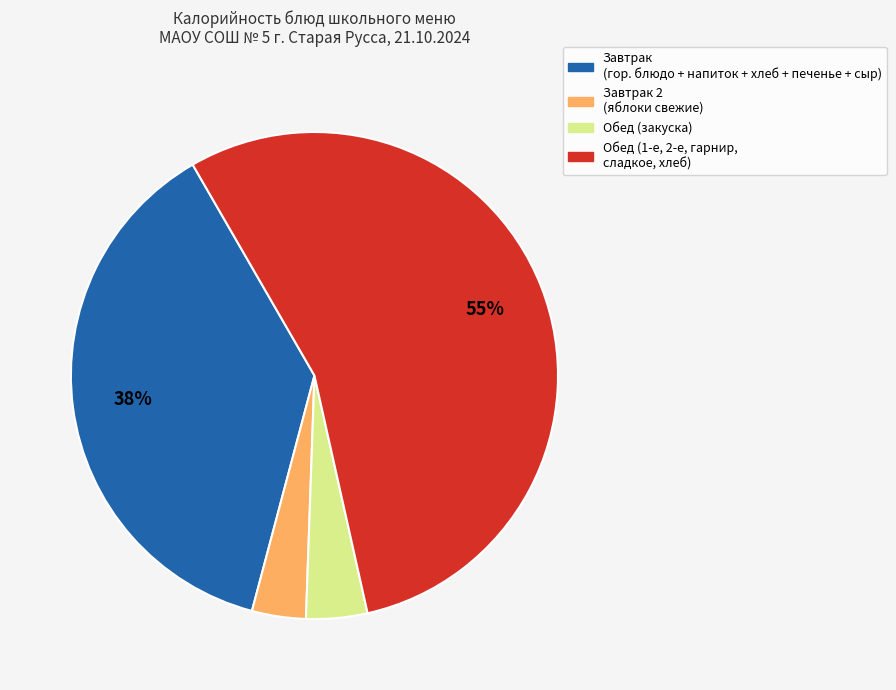

To the nearest percent, what is the average slice percentage?

25%